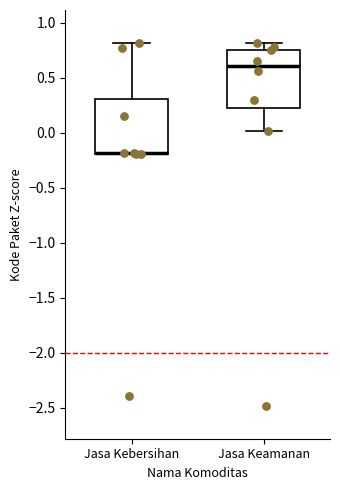

Where is the lower edge of the box for Jasa Kebersihan on the y-axis? The values are not printed on the chart, so give them approximately, as read against the axis.

-0.20